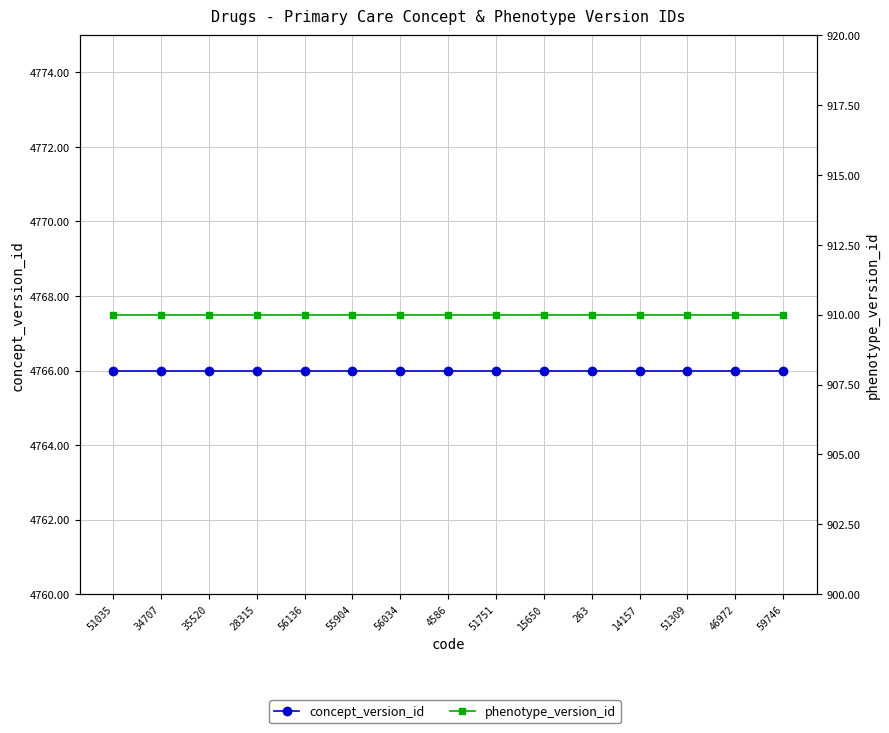

What position from the right is 56034?

9